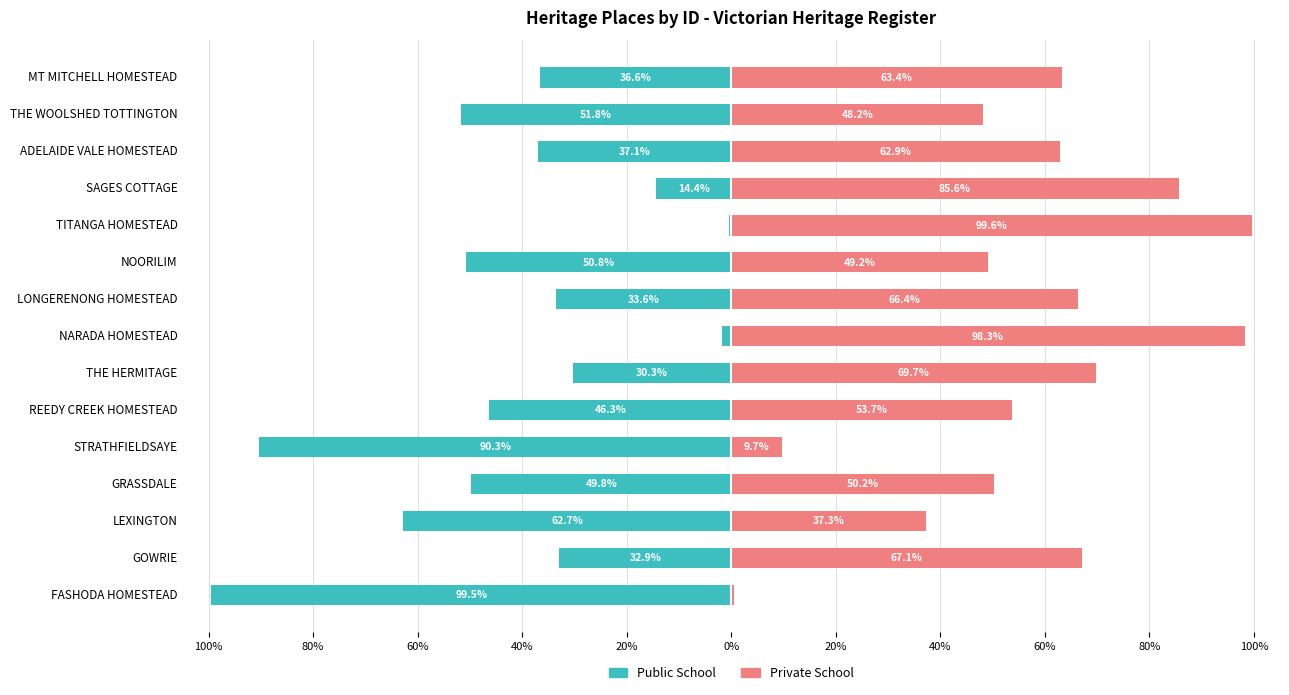

What is the difference between the Public School values at THE WOOLSHED TOTTINGTON and ADELAIDE VALE HOMESTEAD?

14.7